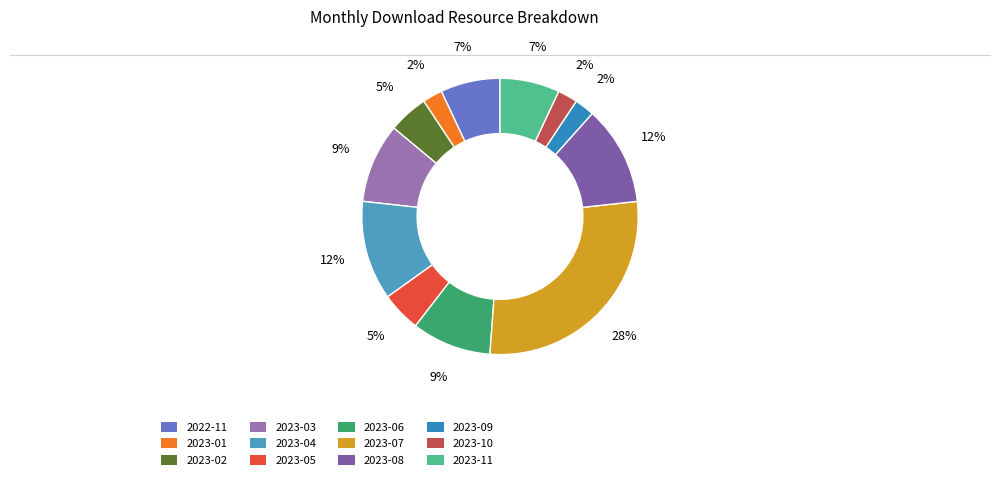

What is the smallest slice in the pie chart?

2023-01